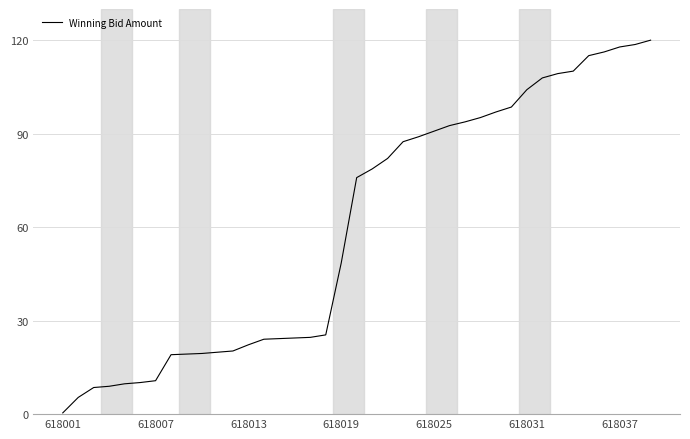

What is the greatest value displayed?

120.0